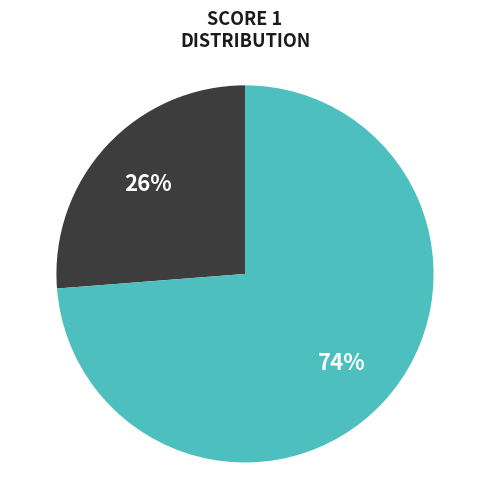

Does any single category account for the majority?

Yes